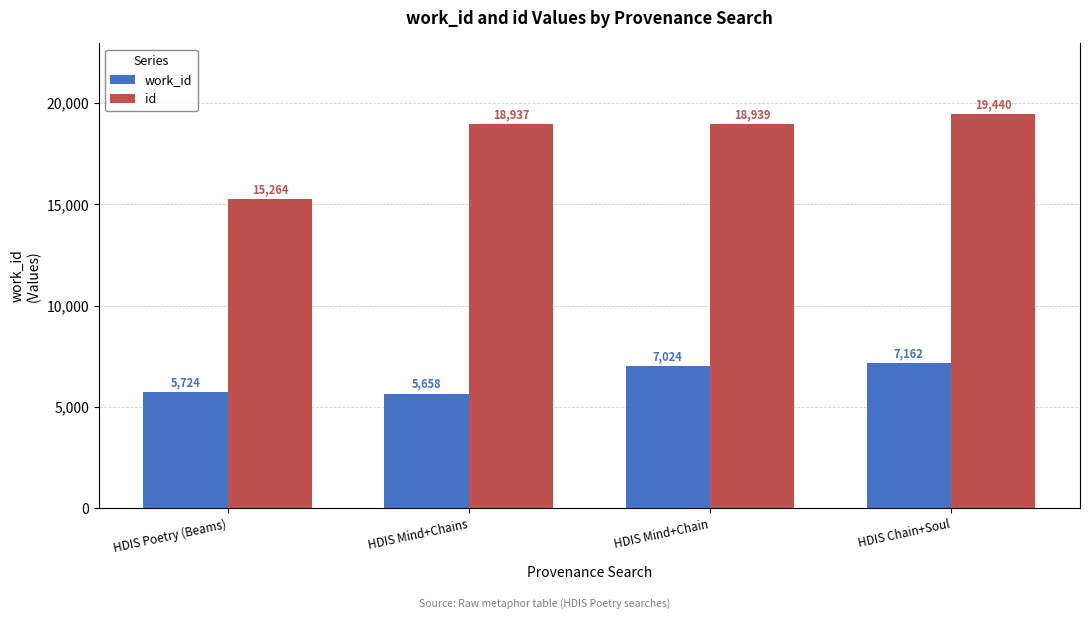

The work_id series shows 4823 at HDIS Mind+Chain. True or false?

False